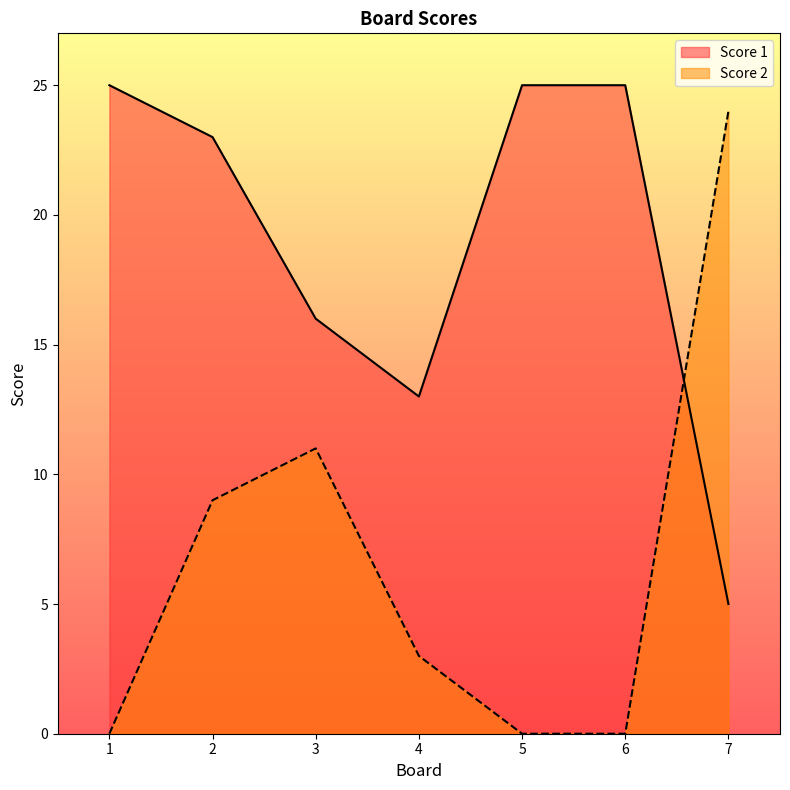

How many interior local peaks does the Score 2 series have?

1